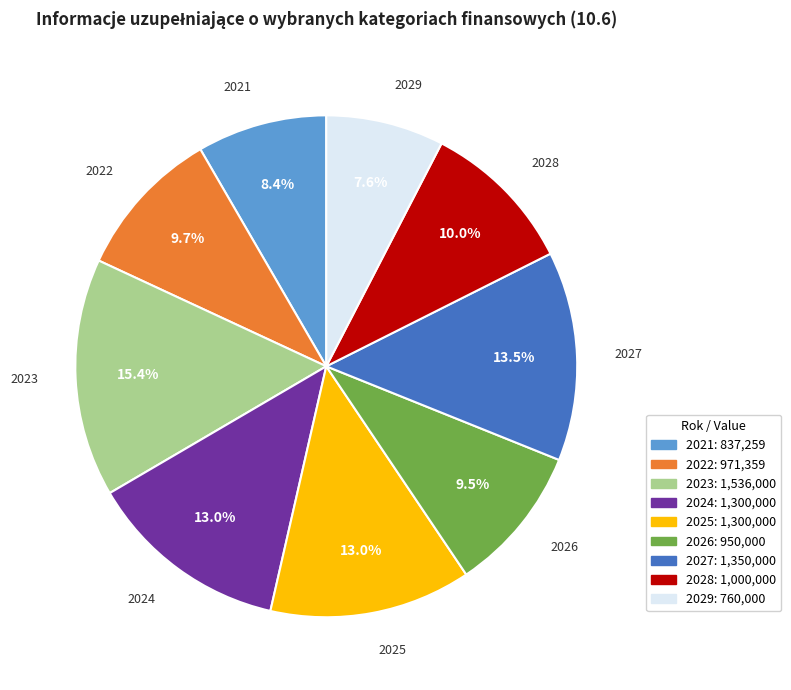

What is the ratio of the value at 2023 to the value at 2021?

1.8